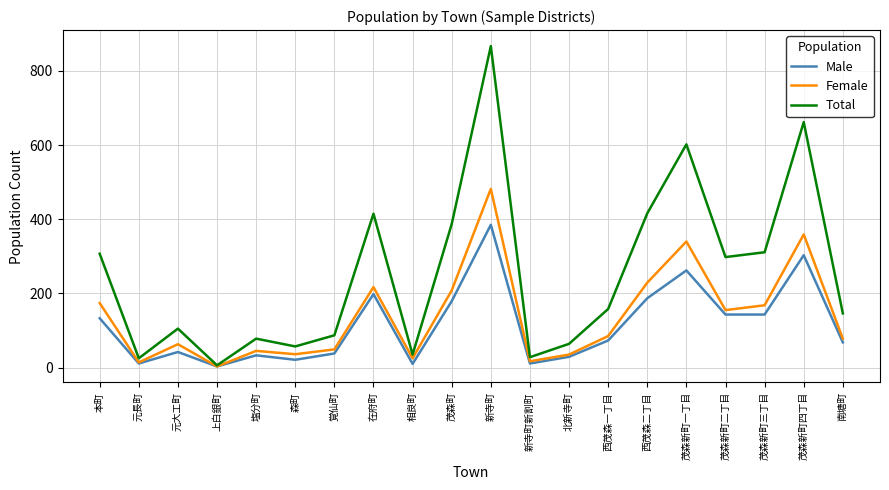

Which series has the largest total across all categories?

Total